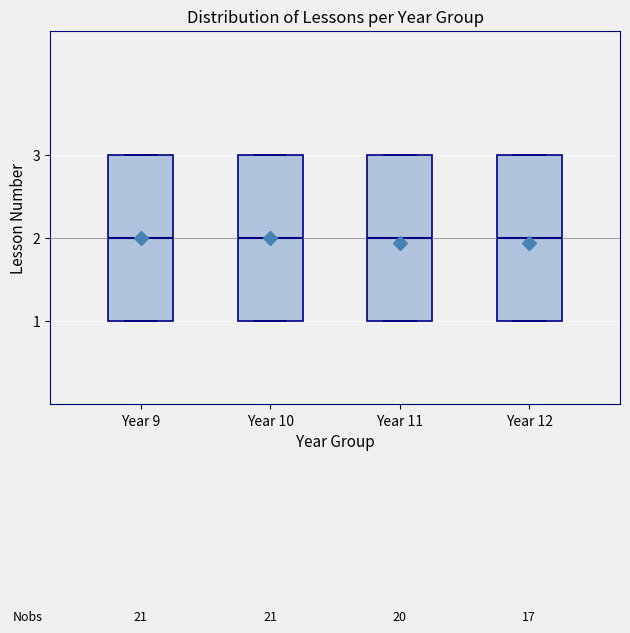

Reading left to right, read every box against the y-axis: the position of its median line, the range the box covers, and the ends of its whiskers. The values are not printed on the chart, so give them approximately, as read against the axis.

Year 9: median 2, box 1 to 3, whiskers 1 to 3
Year 10: median 2, box 1 to 3, whiskers 1 to 3
Year 11: median 2, box 1 to 3, whiskers 1 to 3
Year 12: median 2, box 1 to 3, whiskers 1 to 3